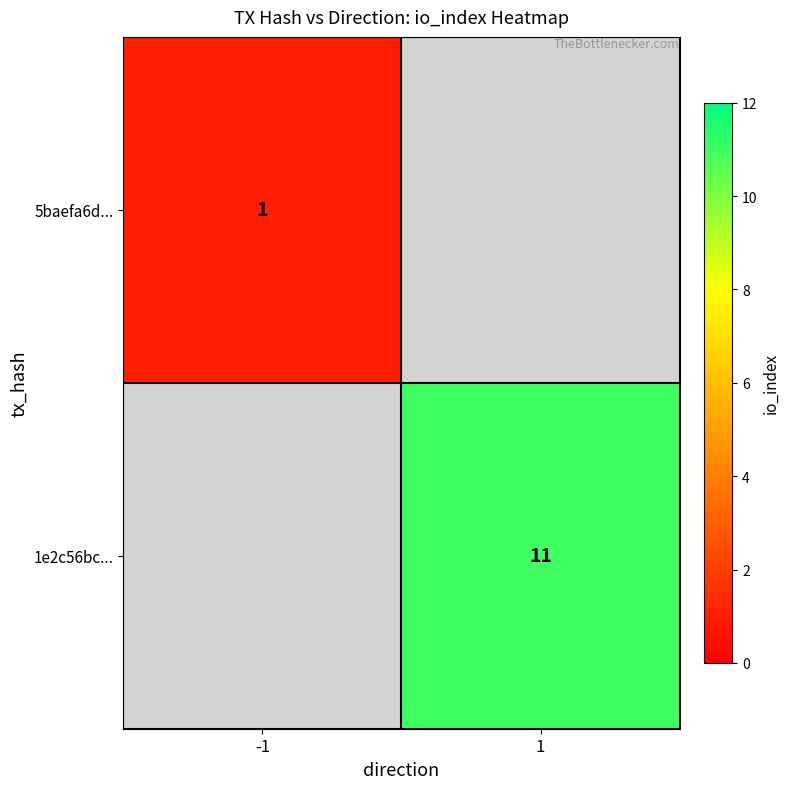

The value of 1e2c56bc... at 1 is 11. True or false?

True